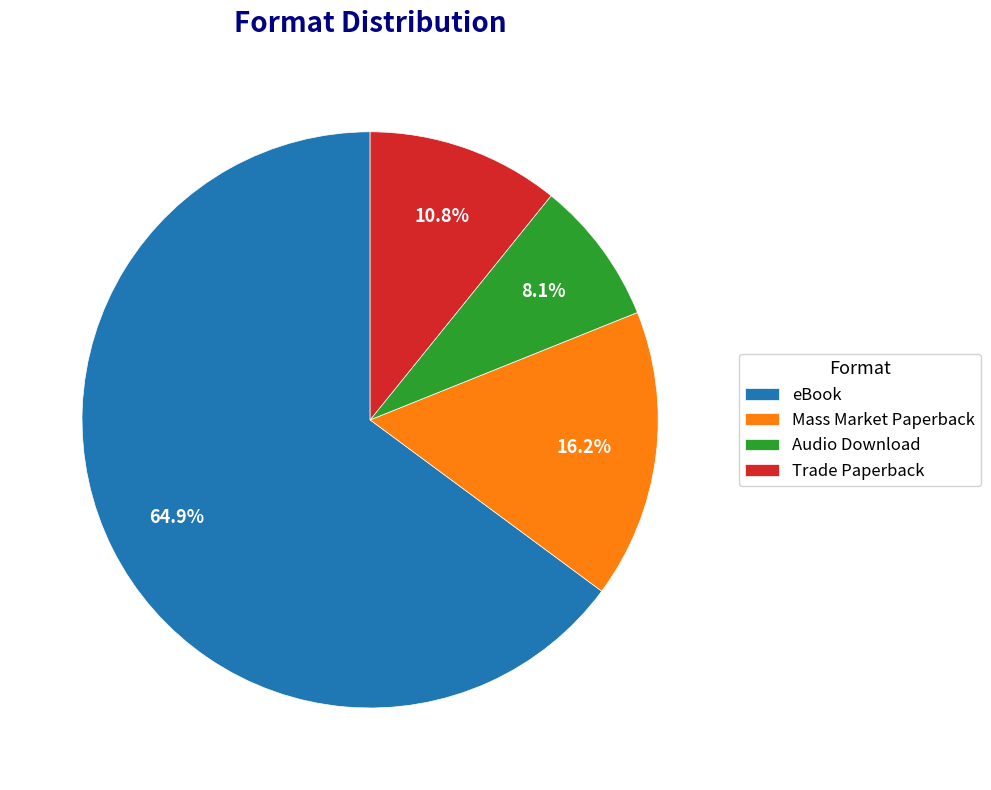

To the nearest percent, what is the combined percentage of eBook and Audio Download?

73%